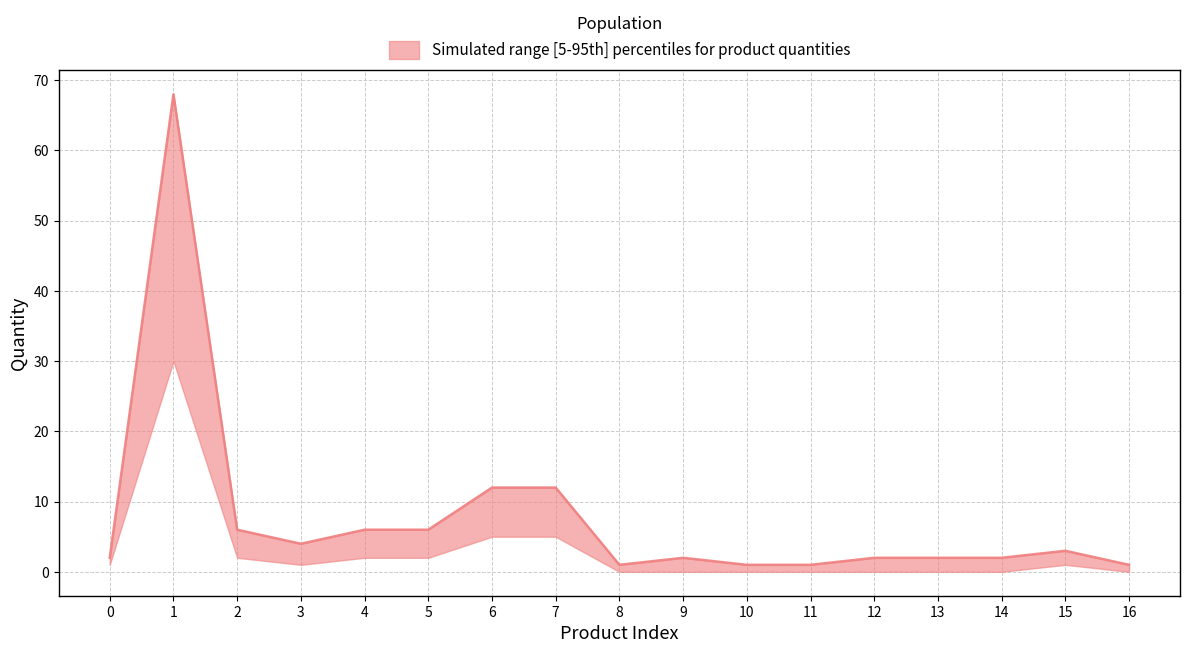

True or false: the data has more than 2 interior local peaks.

True